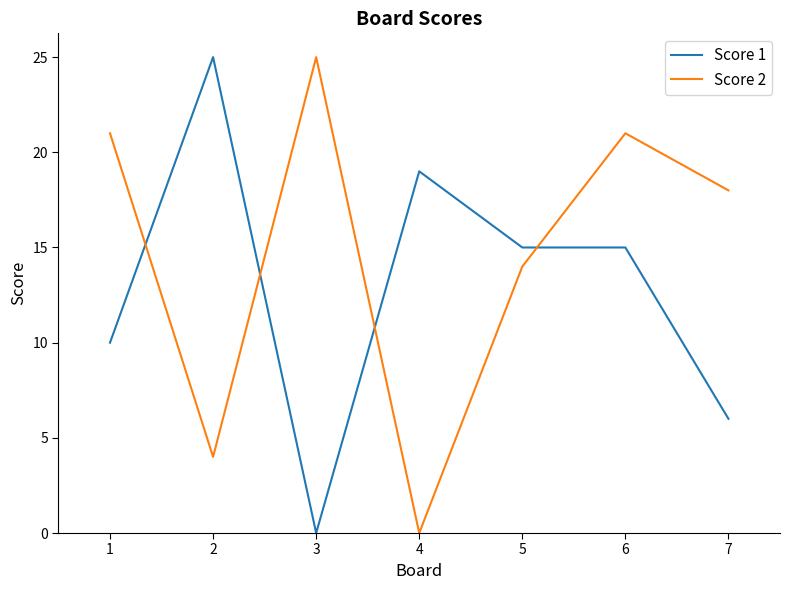

What is the difference between the maximum and minimum values in the Score 1 series?

25